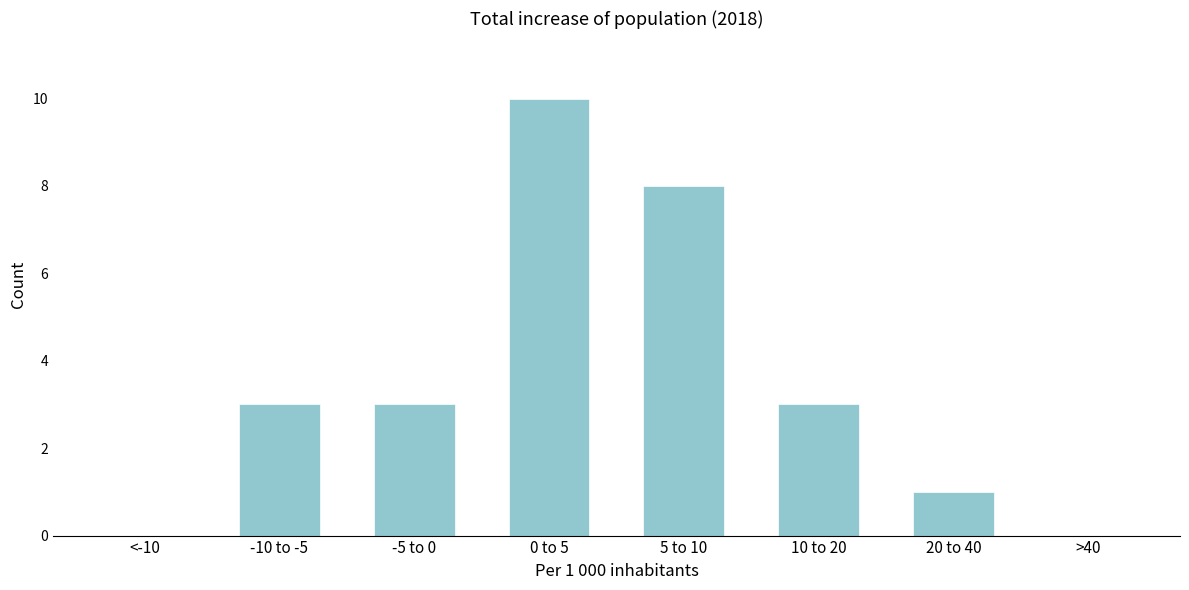

Reading left to right, transcribe all the data shown in this chart.

<-10=0	-10 to -5=3	-5 to 0=3	0 to 5=10	5 to 10=8	10 to 20=3	20 to 40=1	>40=0